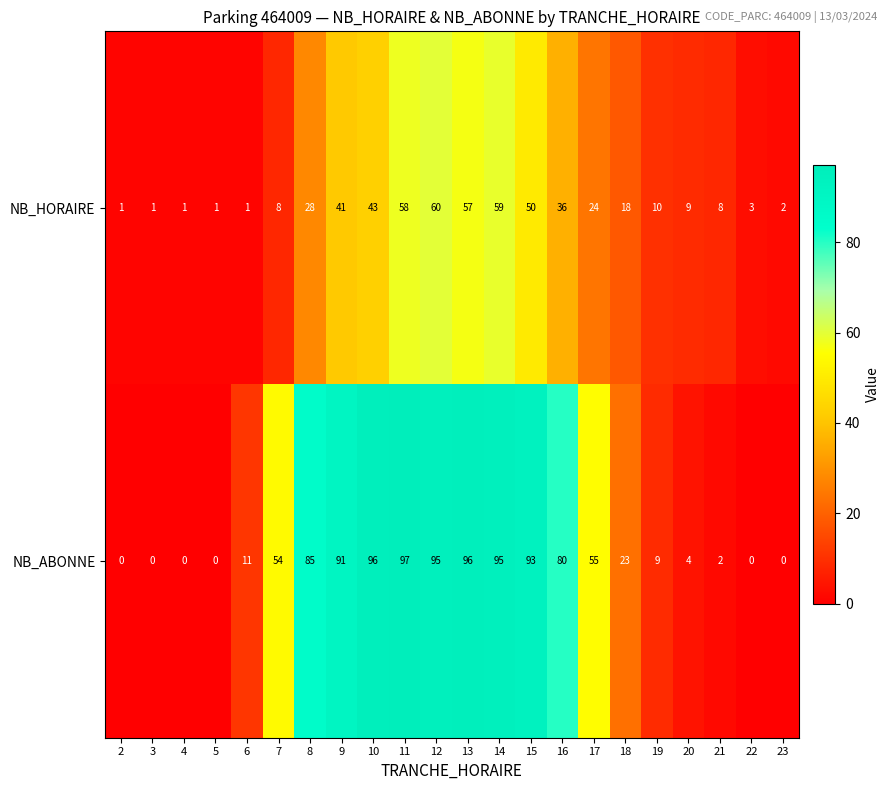

What is the total value across all series at 20?

13